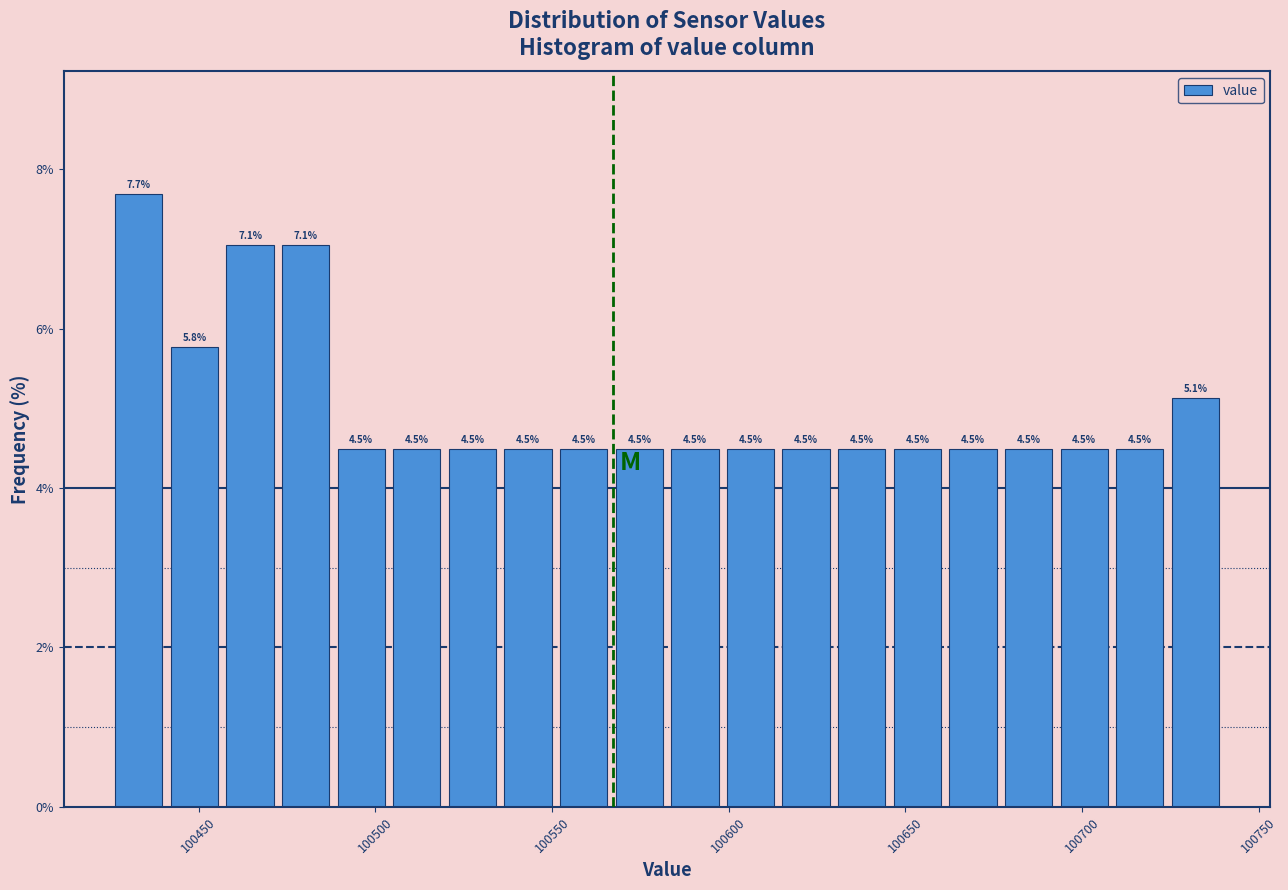

Read against the x-axis, roughly where is the centre of the tallest bar?

100435